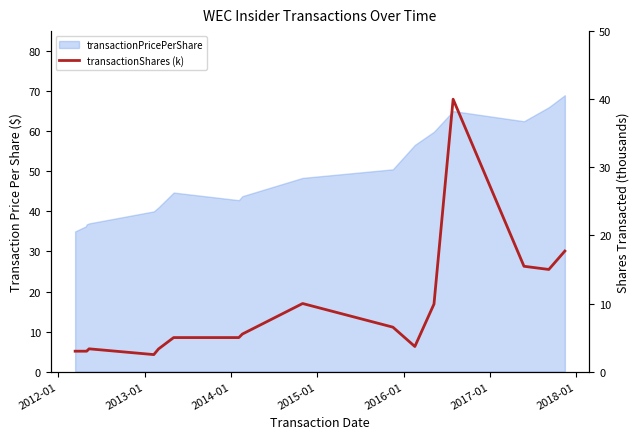

Reading right to left, extract all data points from this chart.

17.7	15.0	15.5	40.0	9.9	3.7	6.5	10.0	5.5	5.0	5.0	3.3	2.5	3.3	3.0	3.0	3.0